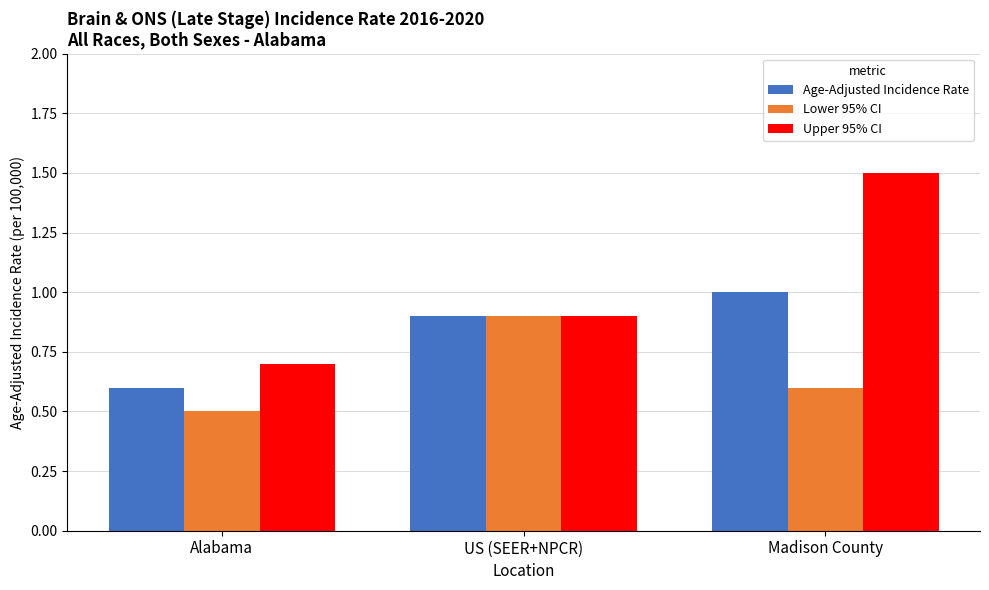

At which category is the sum across all series the highest?

Madison County